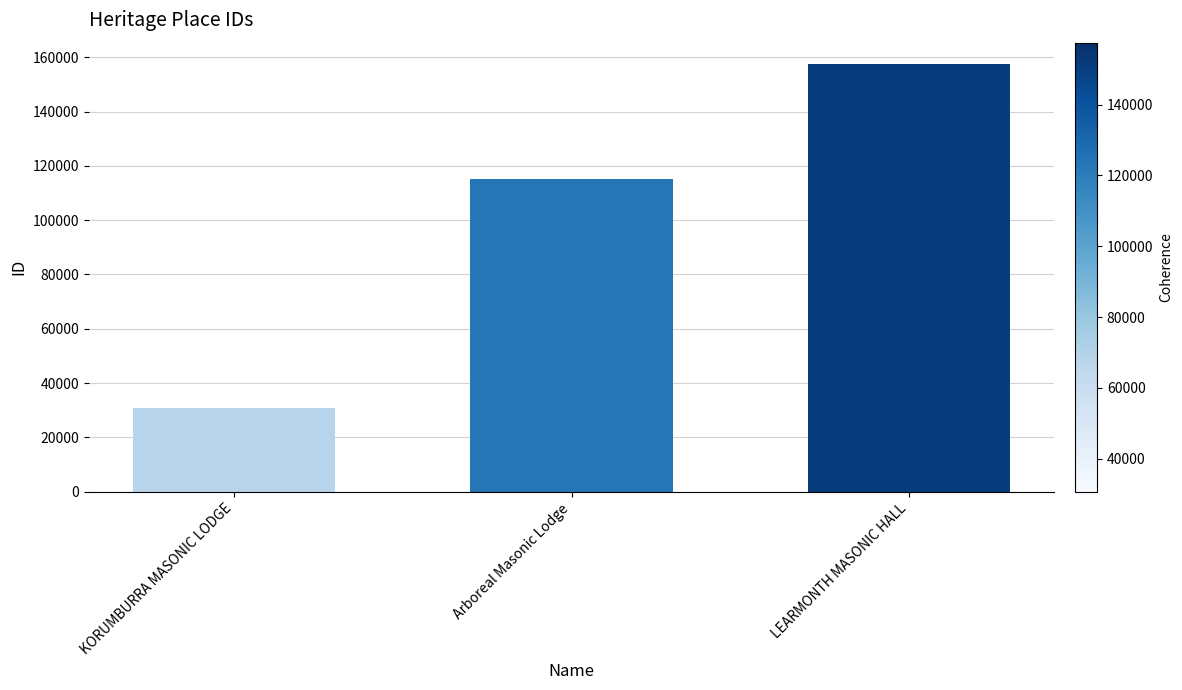

The value at LEARMONTH MASONIC HALL is 157485. True or false?

True